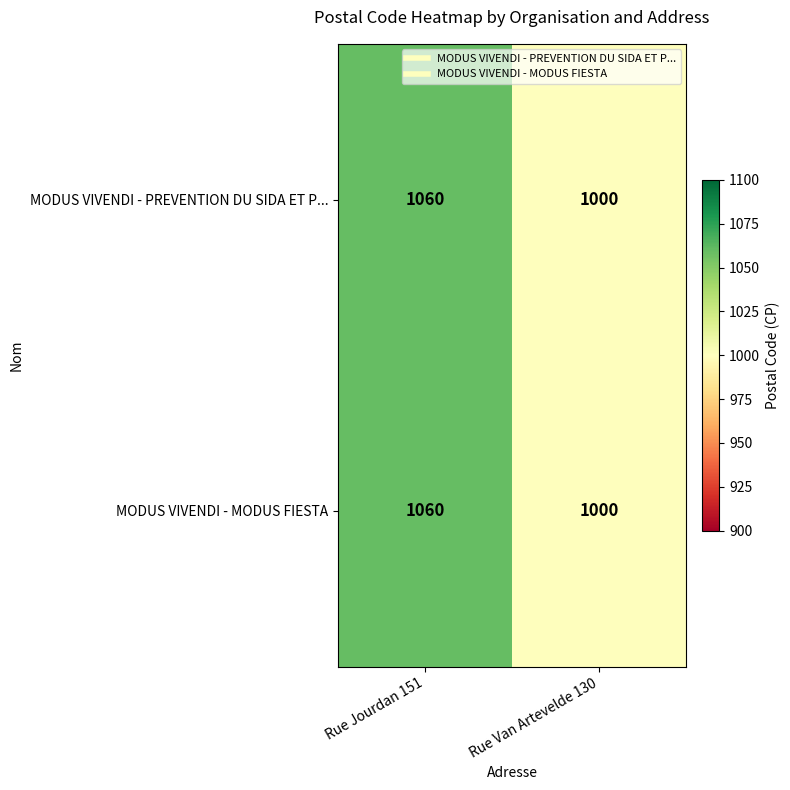

What is the average value of the MODUS VIVENDI - PREVENTION DU SIDA ET P... series?

1030